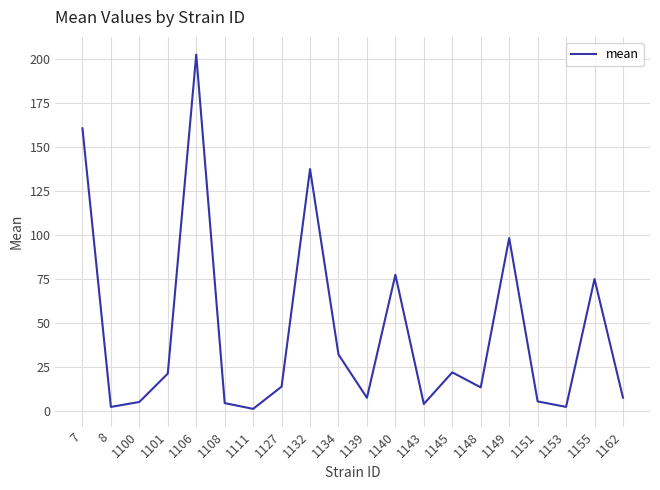

What is the maximum value shown in the chart?

202.4